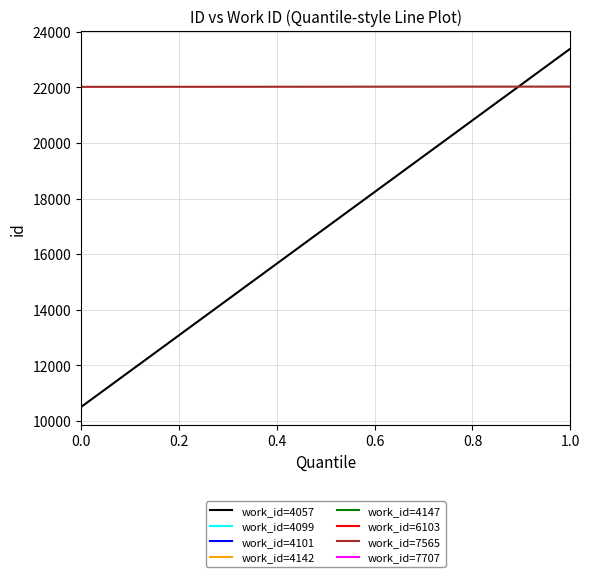

List the series in order of their peak value, highest first.

work_id=4057, work_id=7565